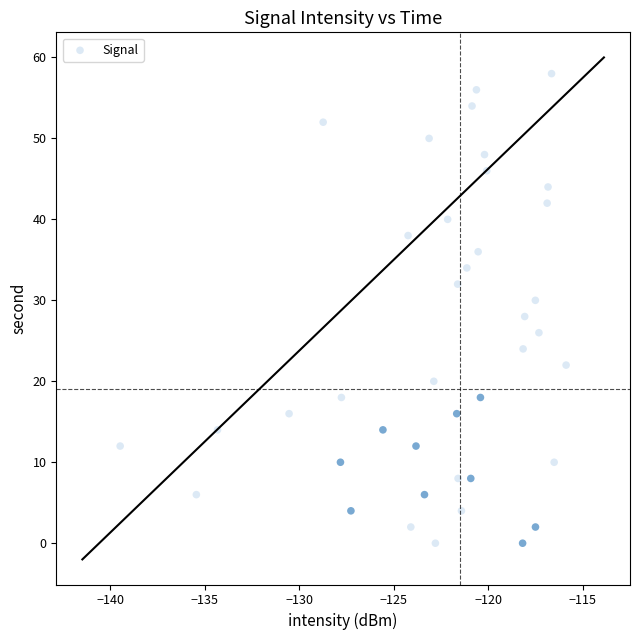

What is the range of Y values (max minus min)?

58